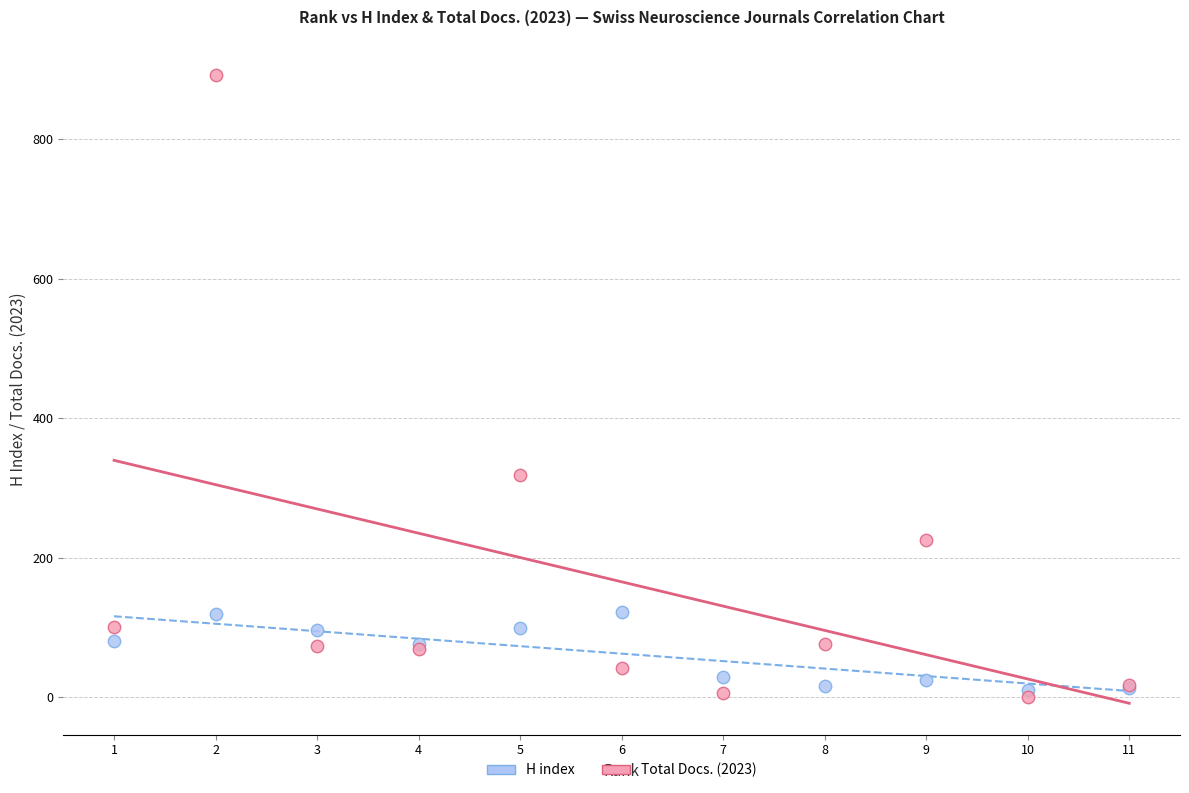

Which series contains the highest Y value?

Total Docs. (2023)